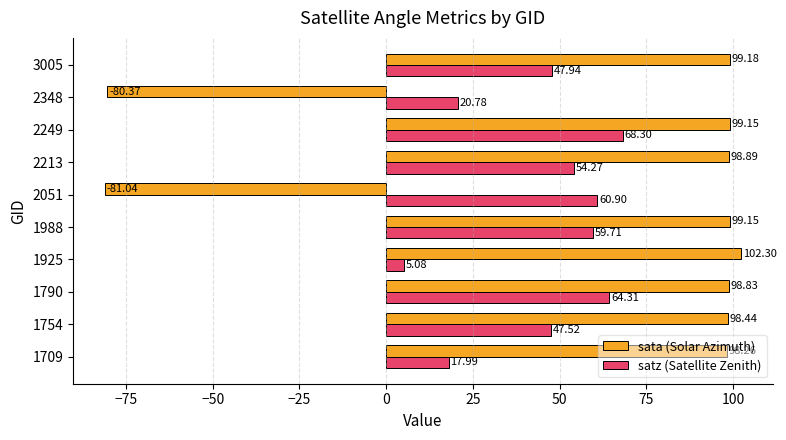

Which series changed the most between 1790 and 1988?

satz (Satellite Zenith)